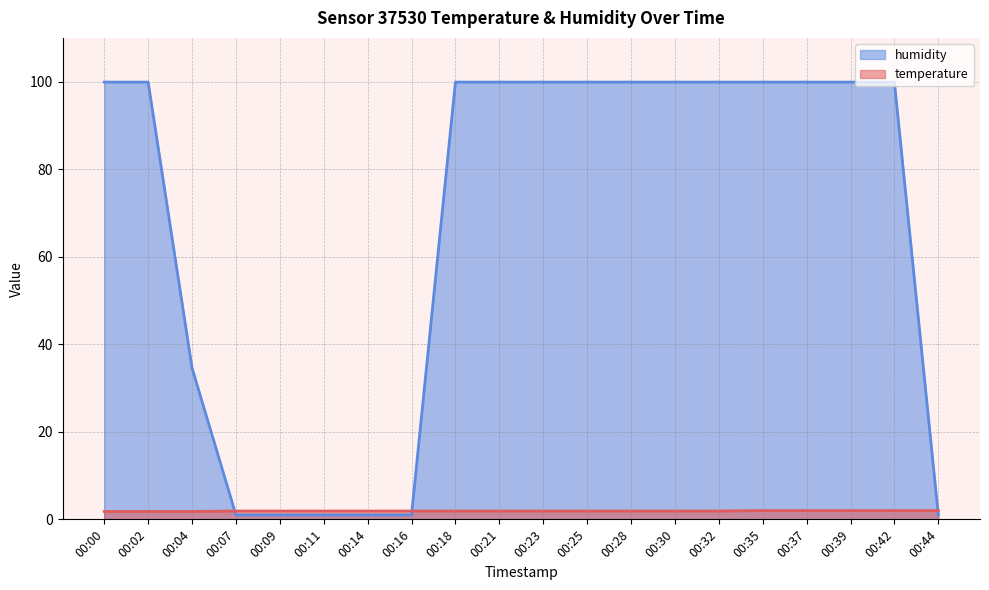

Does the chart display data point markers on the line(s)?

No